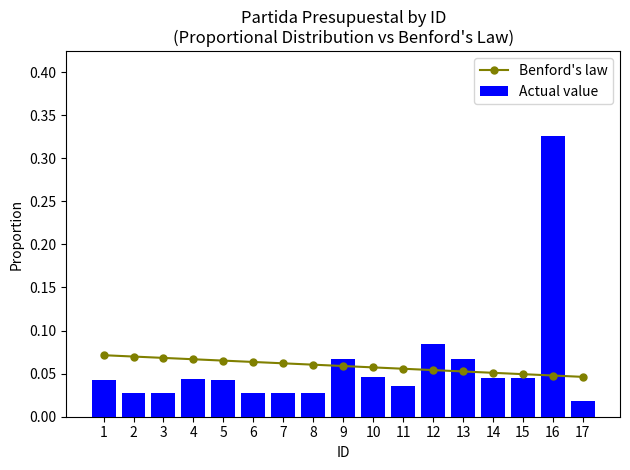

How many groups of bars are there?

17